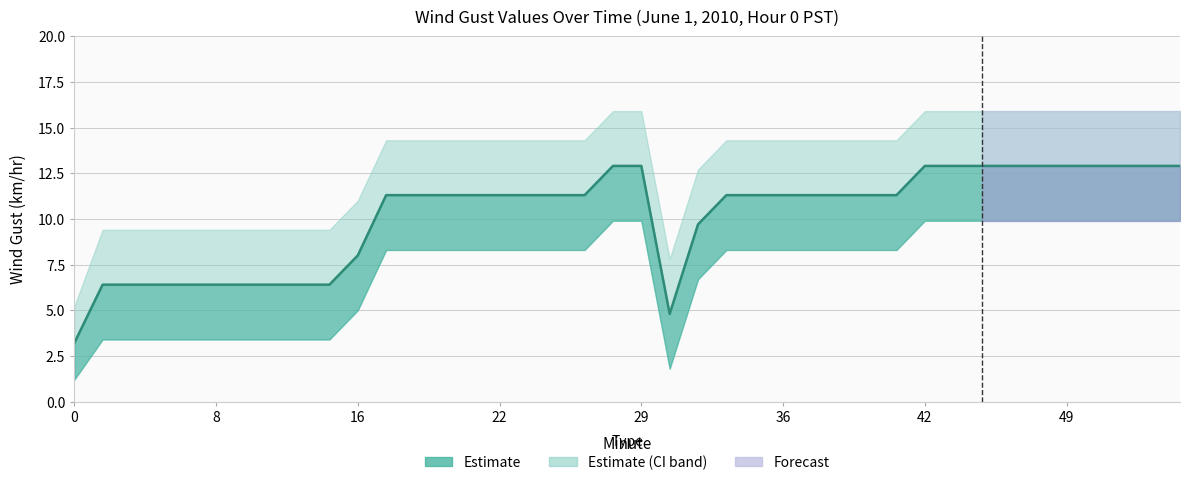

At which category does the chart reach its peak across all series?

27